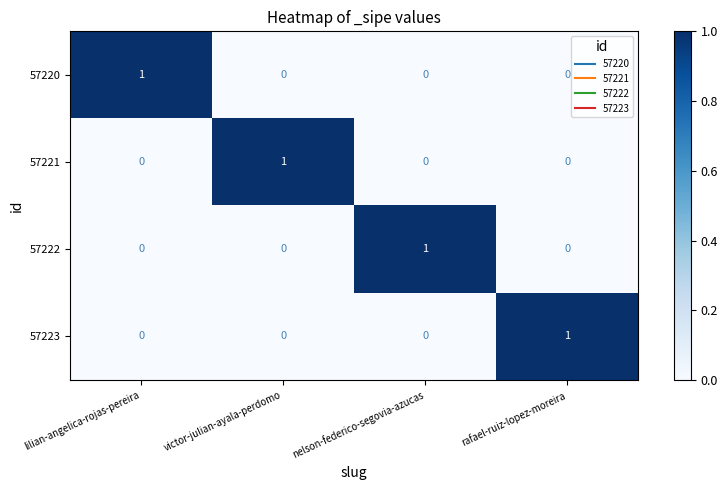

Reading right to left, transcribe all the data shown in this chart.

57220: 0	0	0	1
57221: 0	0	1	0
57222: 0	1	0	0
57223: 1	0	0	0